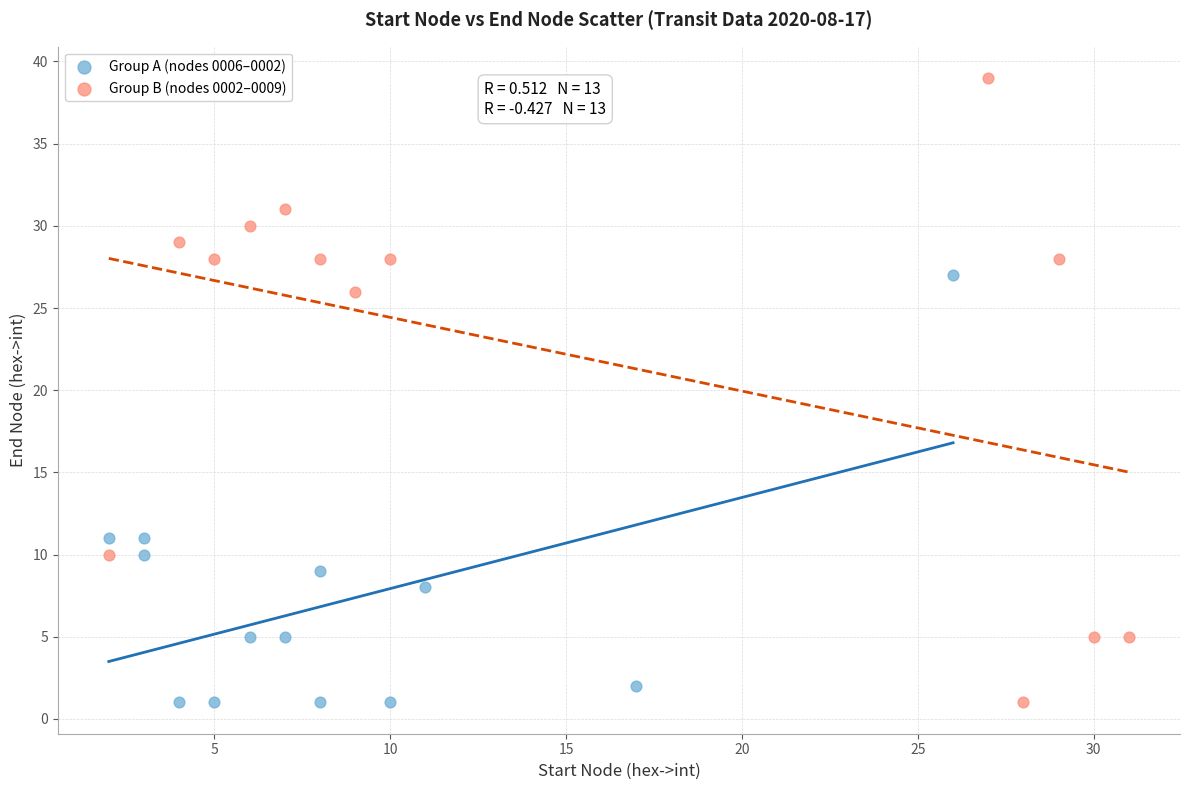

What are all the series names shown in the legend?

Group A (nodes 0006–0002), Group B (nodes 0002–0009)